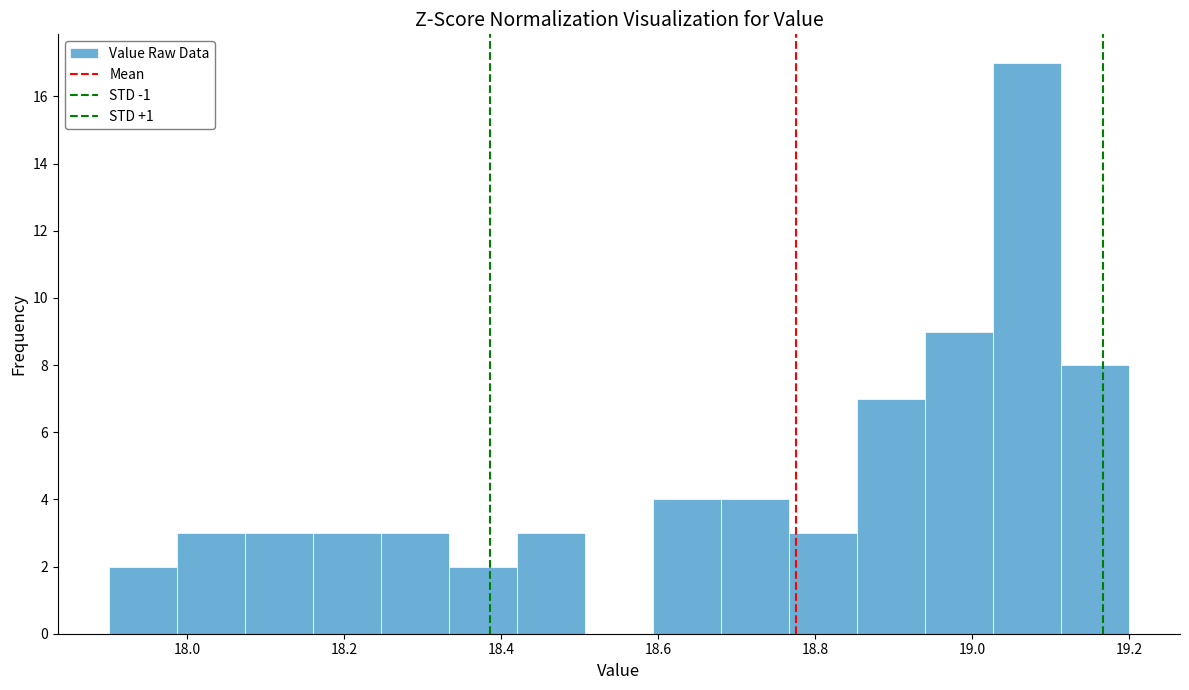

Reading left to right, transcribe this chart: for each bar, give the range it covers on the x-axis and its height. Neither the bar edges nor the heights are printed on the chart, so give them approximately, as read against the axes.

17.90 to 17.98: 2
17.98 to 18.08: 3
18.08 to 18.16: 3
18.16 to 18.24: 3
18.24 to 18.34: 3
18.34 to 18.42: 2
18.42 to 18.50: 3
18.50 to 18.60: 0
18.60 to 18.68: 4
18.68 to 18.76: 4
18.76 to 18.86: 3
18.86 to 18.94: 7
18.94 to 19.02: 9
19.02 to 19.12: 17
19.12 to 19.20: 8